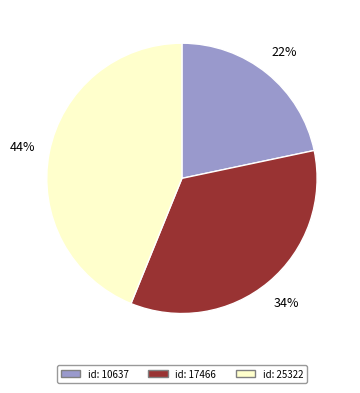

Is there a majority slice in this chart?

No